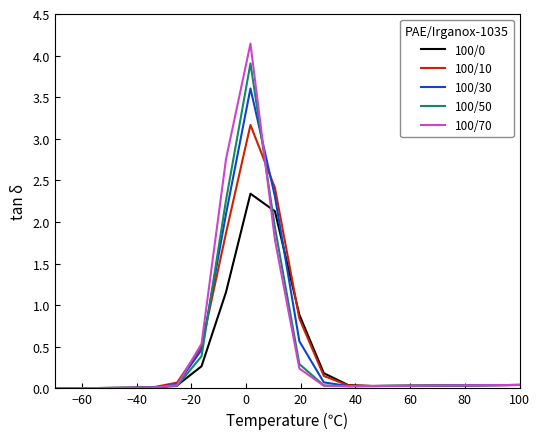

Which series has the largest range (max minus min)?

100/70